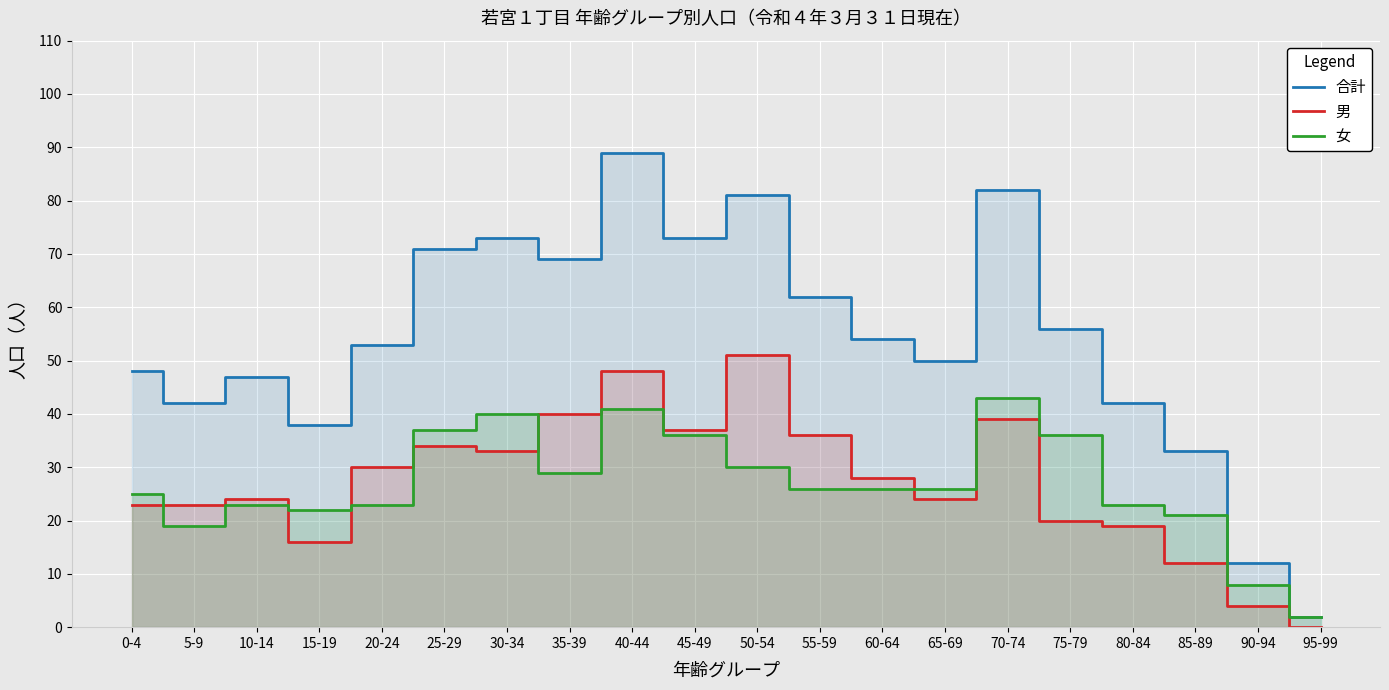

Read the 合計 value at 15-19, to the nearest 5.

40